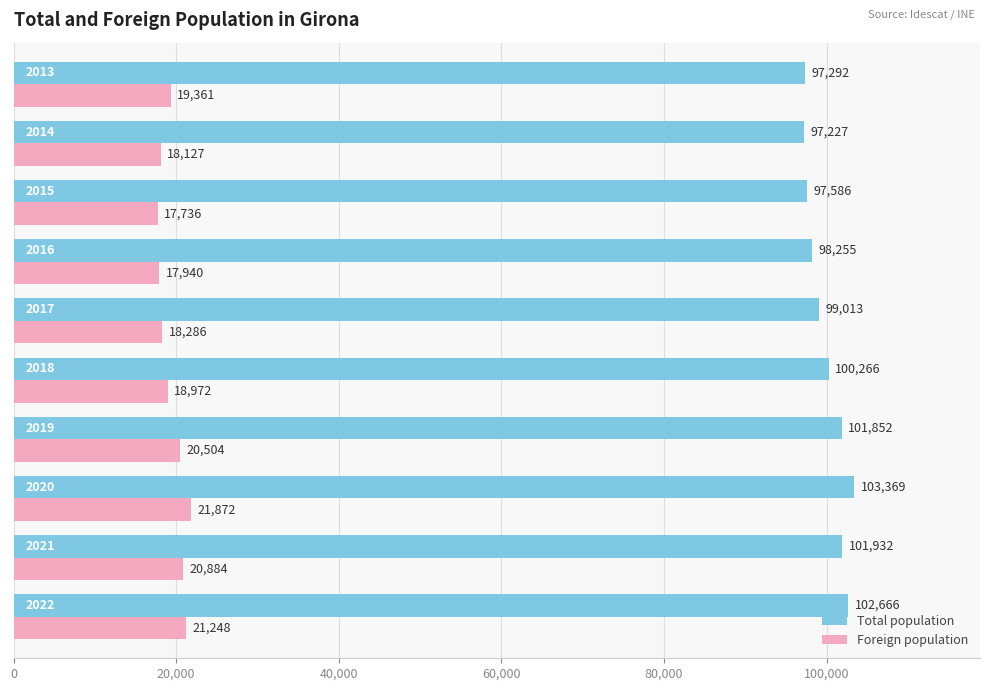

What is the difference between the second highest and minimum values in the Total population series?

5439